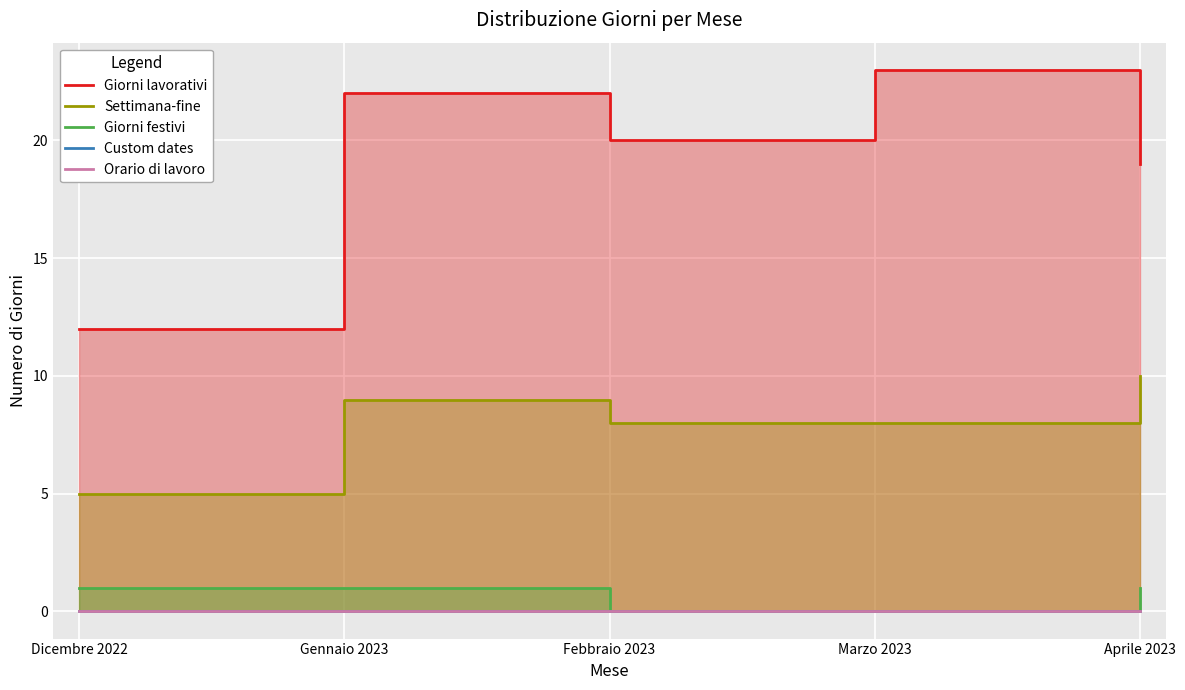

Between Dicembre 2022 and Gennaio 2023, which series saw the biggest shift?

Giorni lavorativi